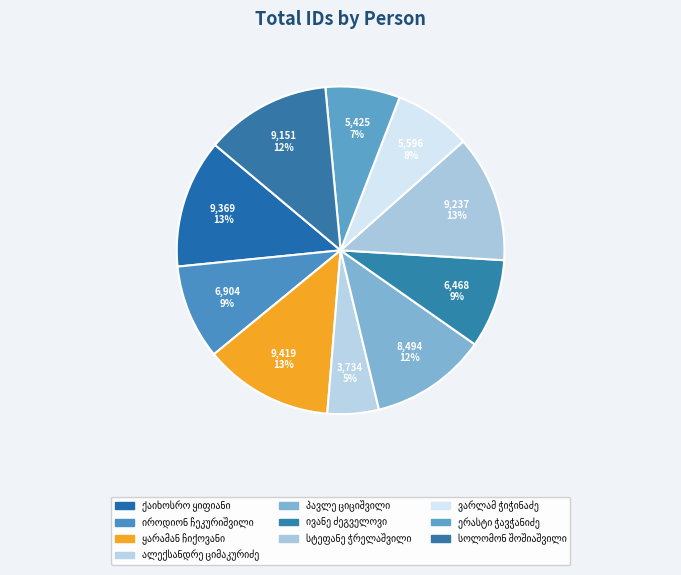

Which slice is the smallest?

ალექსანდრე ციმაკურიძე